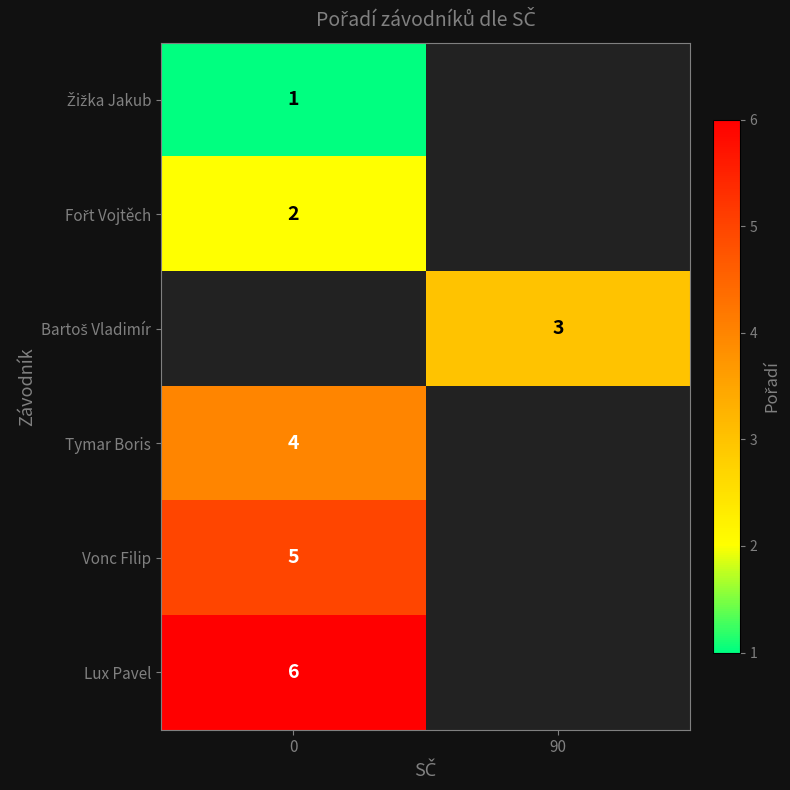

How many series are shown in this chart?

6